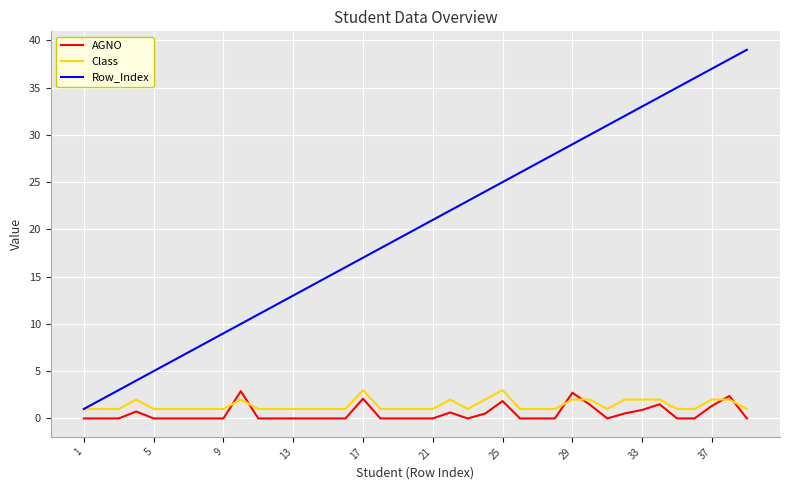

What is the lowest value of the Class series?

1.0